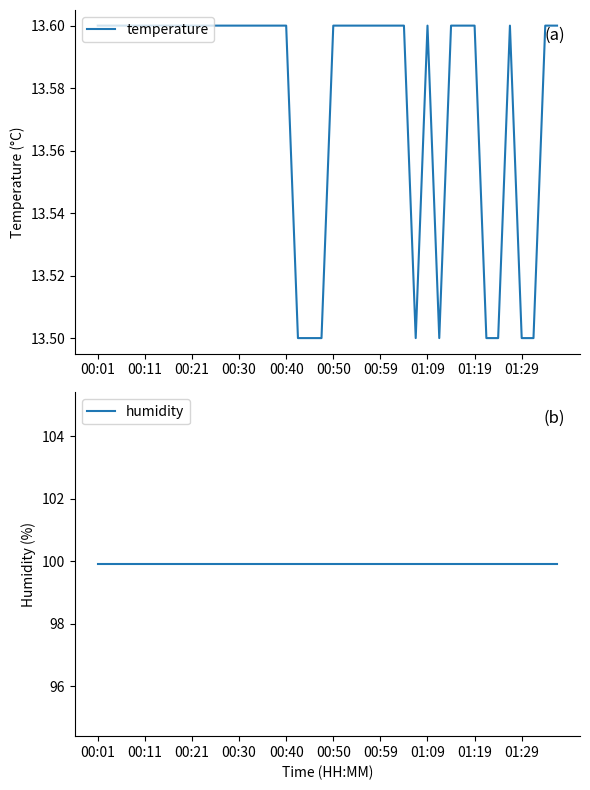

Where is the first local minimum for temperature?

27